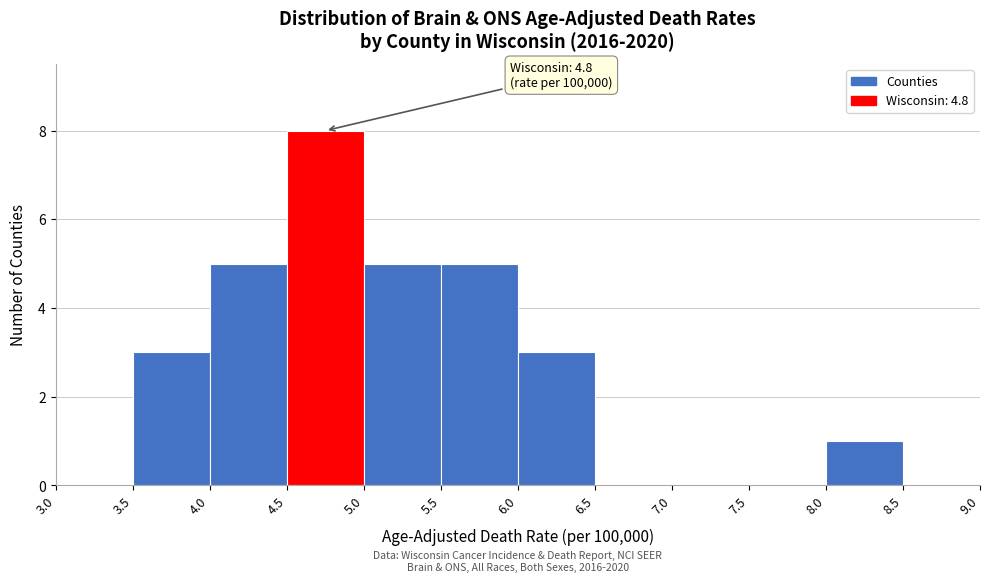

Over which range of the x-axis is the bar tallest?

4.5 to 5.0